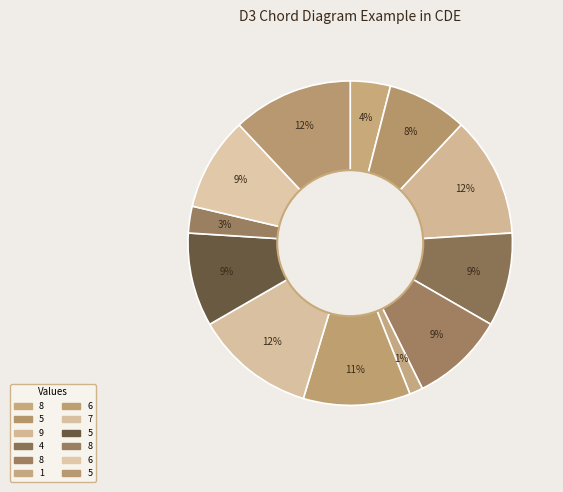

Which category has the smallest portion of the pie?

1